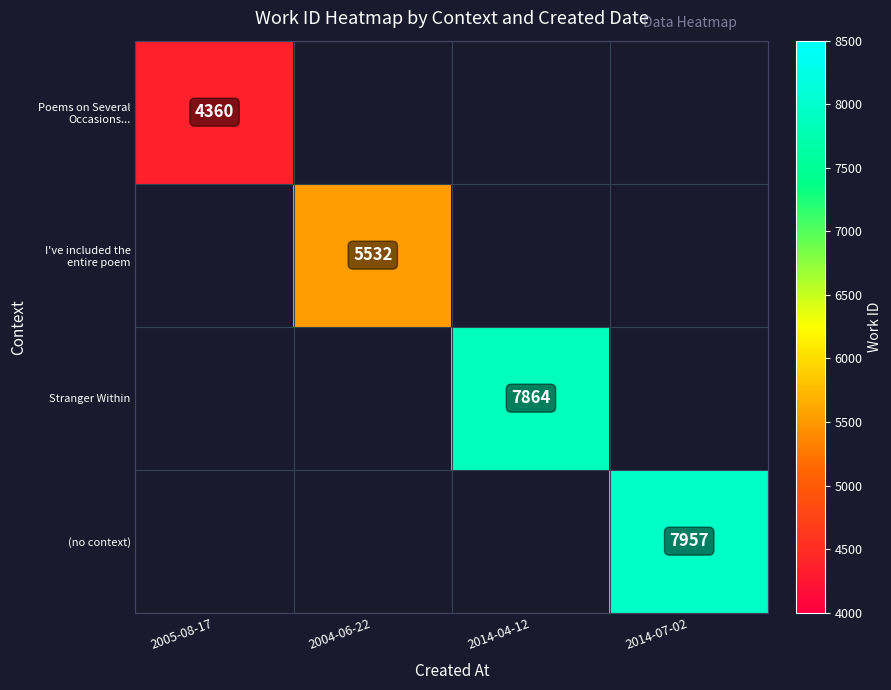

At which label is Poems on Several Occasions... closest to 4360?

2005-08-17